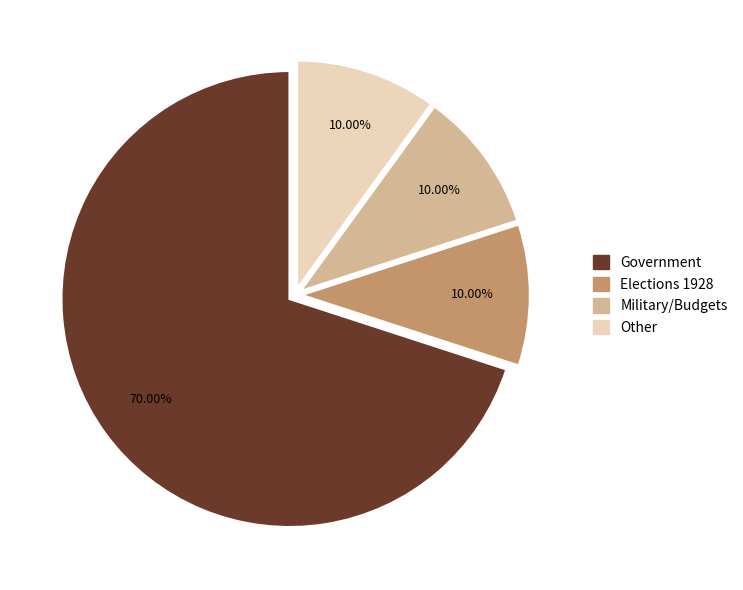

Does any single category account for the majority?

Yes